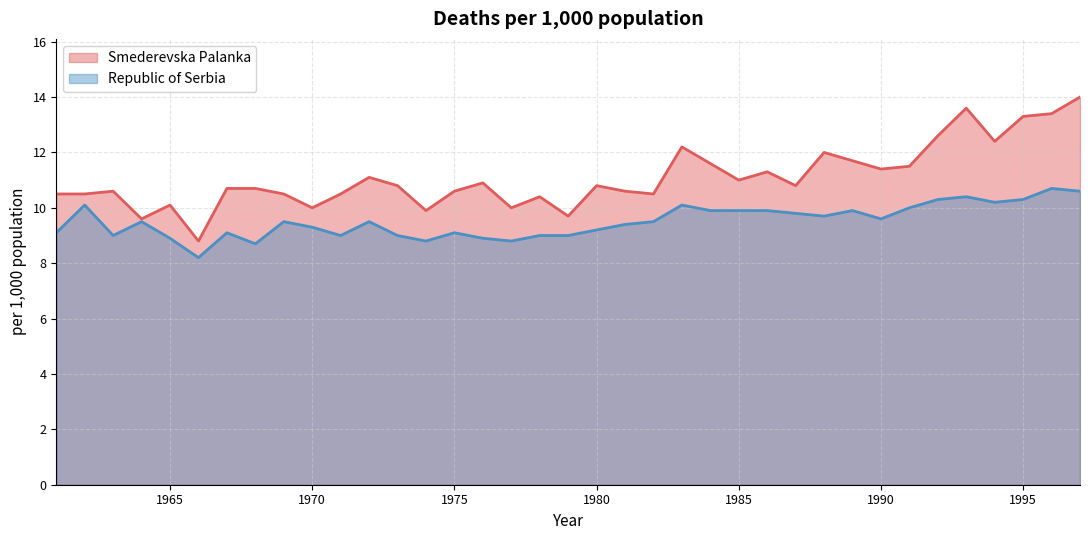

Read the Smederevska Palanka value at 1975.

10.6